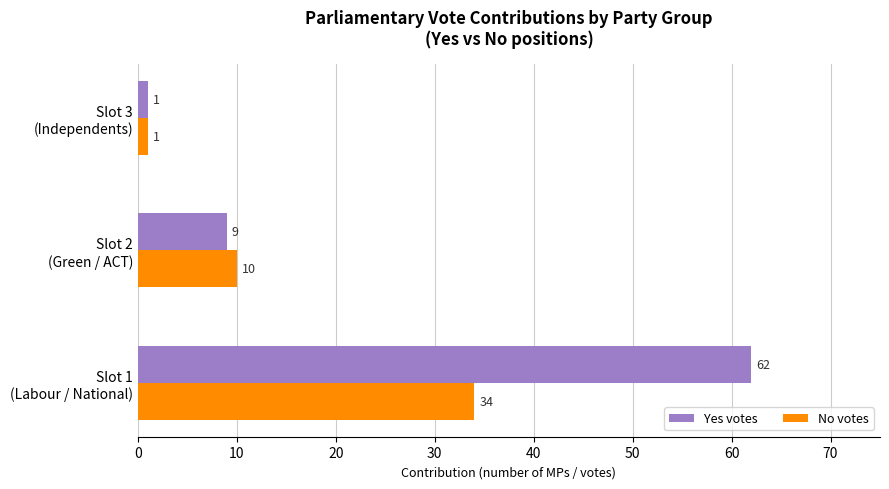

Count the No votes values in the range 1 to 34.

3